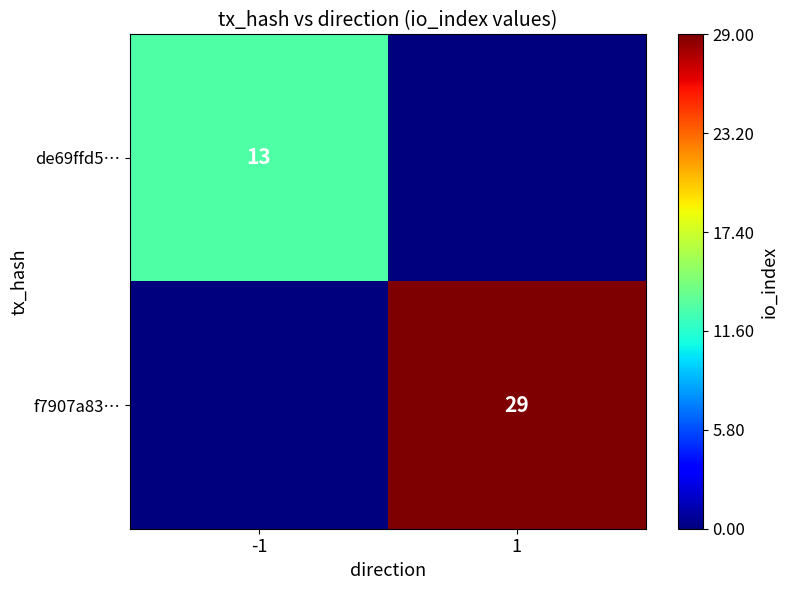

At which category does the chart reach its peak across all series?

1